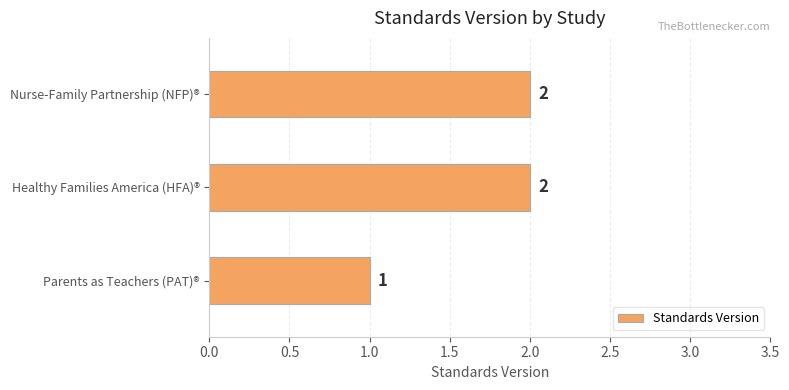

Reading bottom to top, transcribe all the data shown in this chart.

Parents as Teachers (PAT)®=1	Healthy Families America (HFA)®=2	Nurse-Family Partnership (NFP)®=2